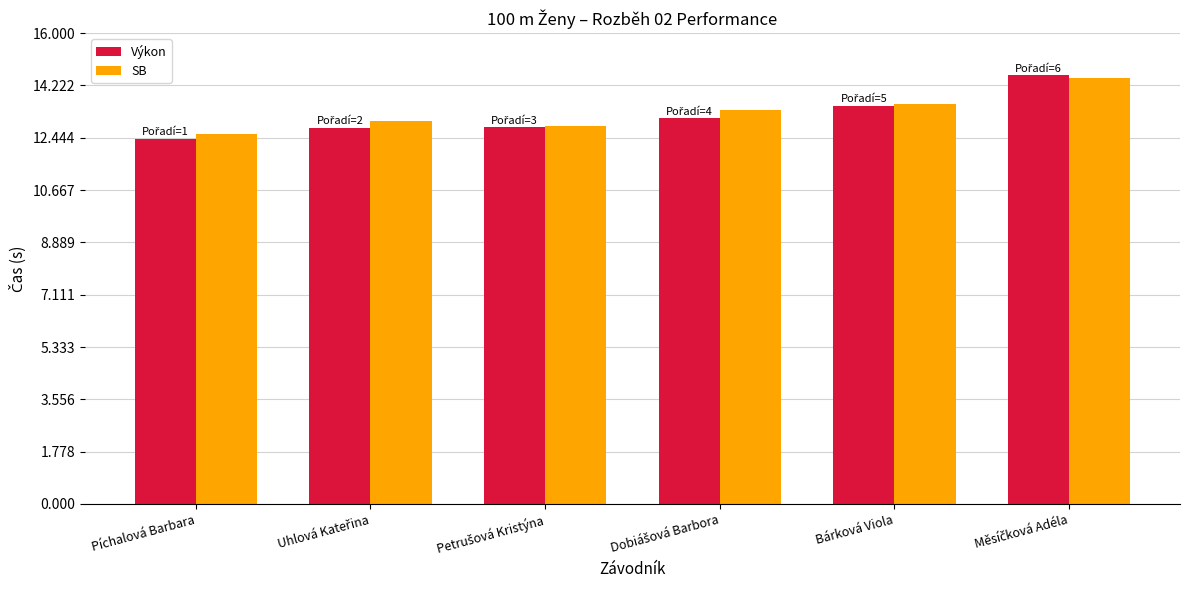

Which series has the largest range (max minus min)?

Výkon